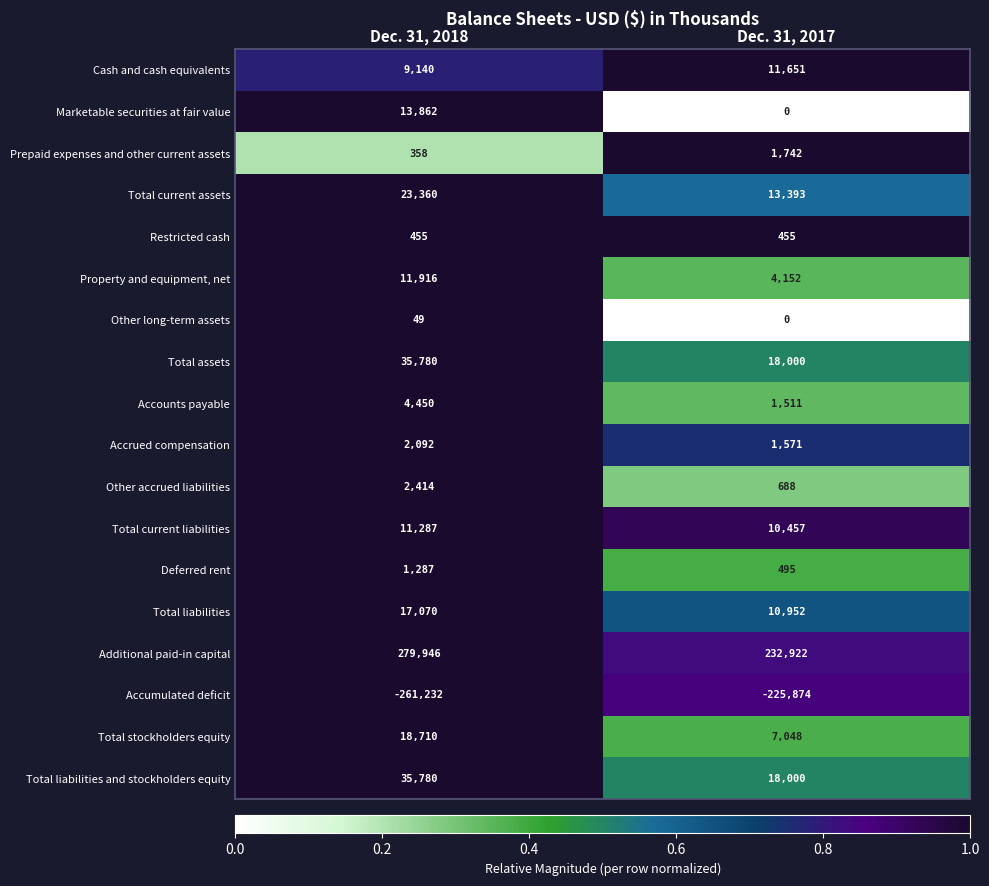

Is it true that Other long-term assets equals 20 at Dec. 31, 2017?

False